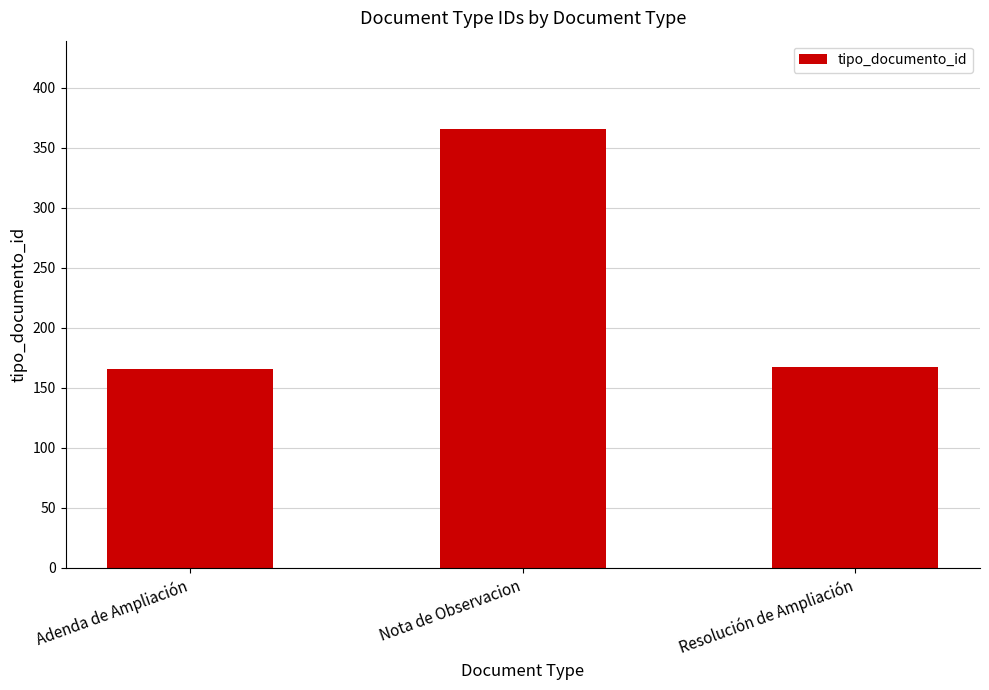

What is the value of the 2nd bar from the left?

366